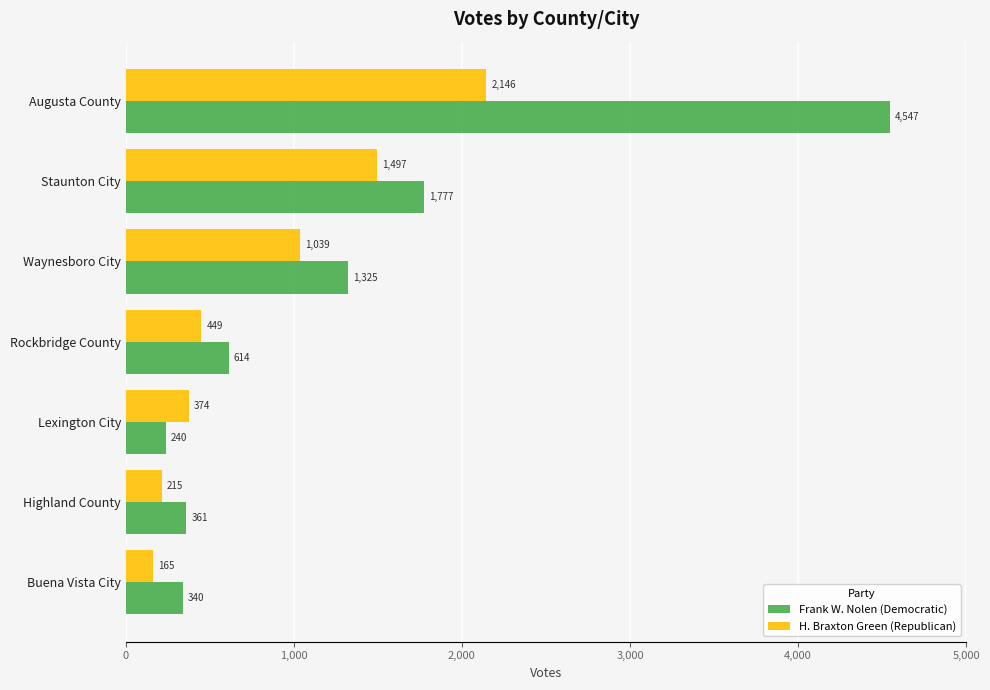

Which series changed the most between Lexington City and Rockbridge County?

Frank W. Nolen (Democratic)